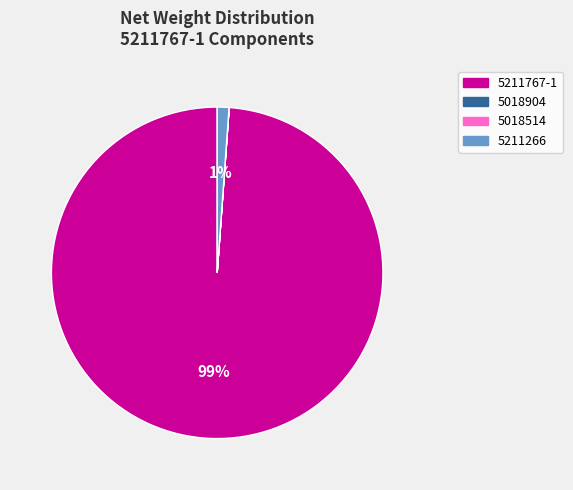

To the nearest percent, what is the combined percentage of 5211266 and 5211767-1?

100%